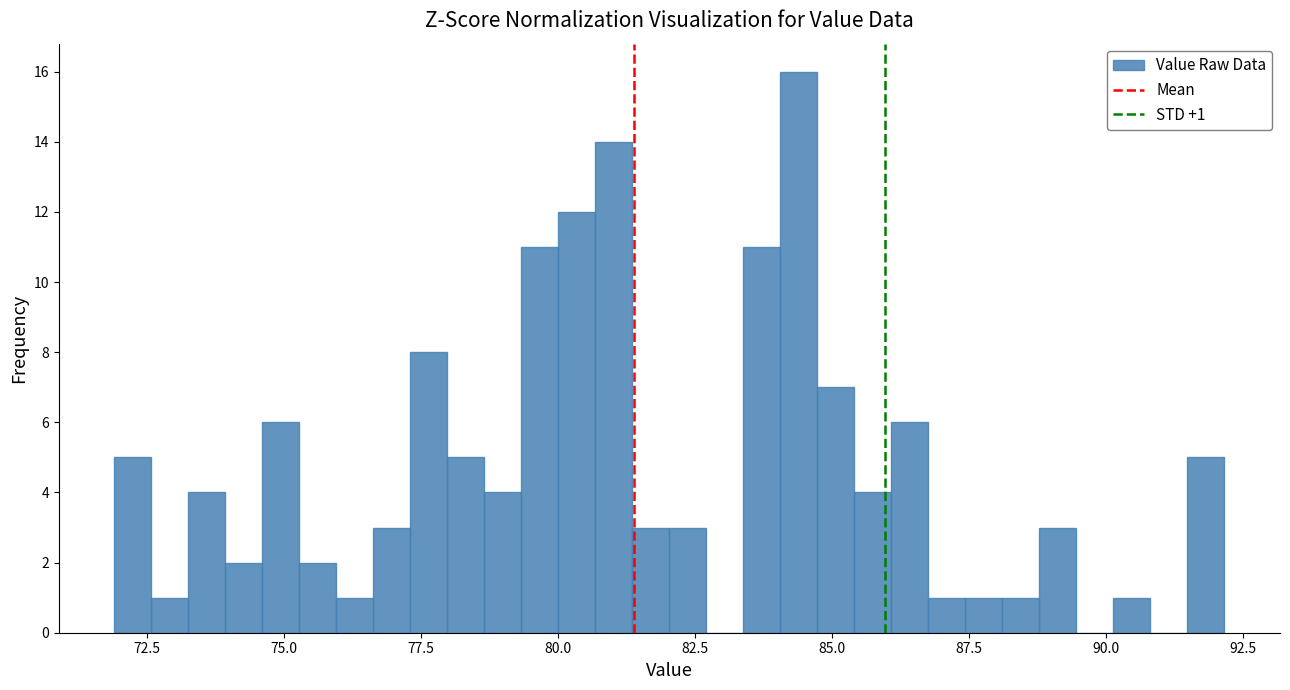

Around what value on the x-axis is the tallest bar? Give the approximate position of its centre, as read against the axis.

84.5